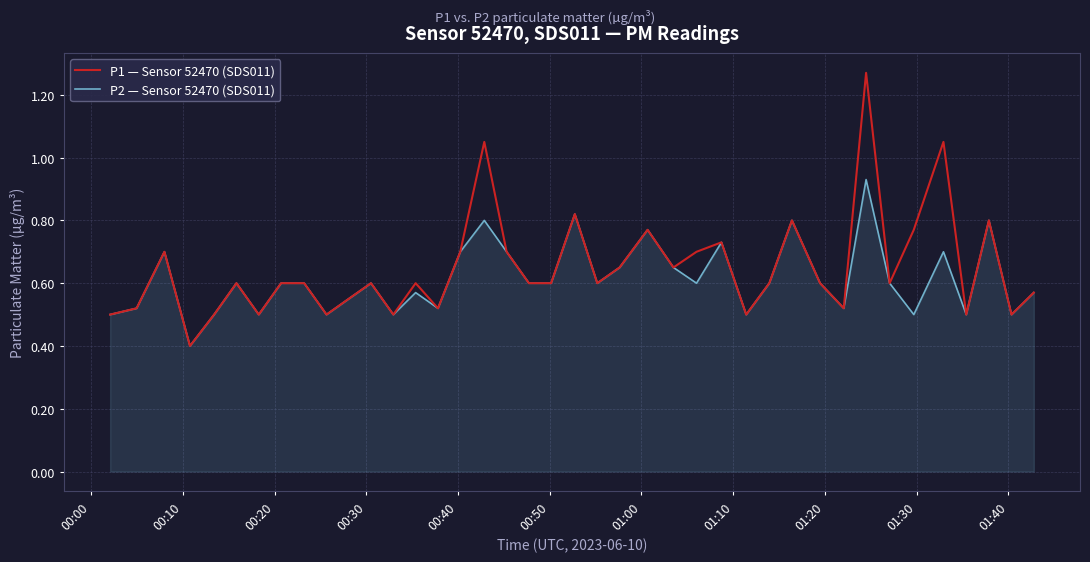

What is the minimum value shown in the chart?

0.4